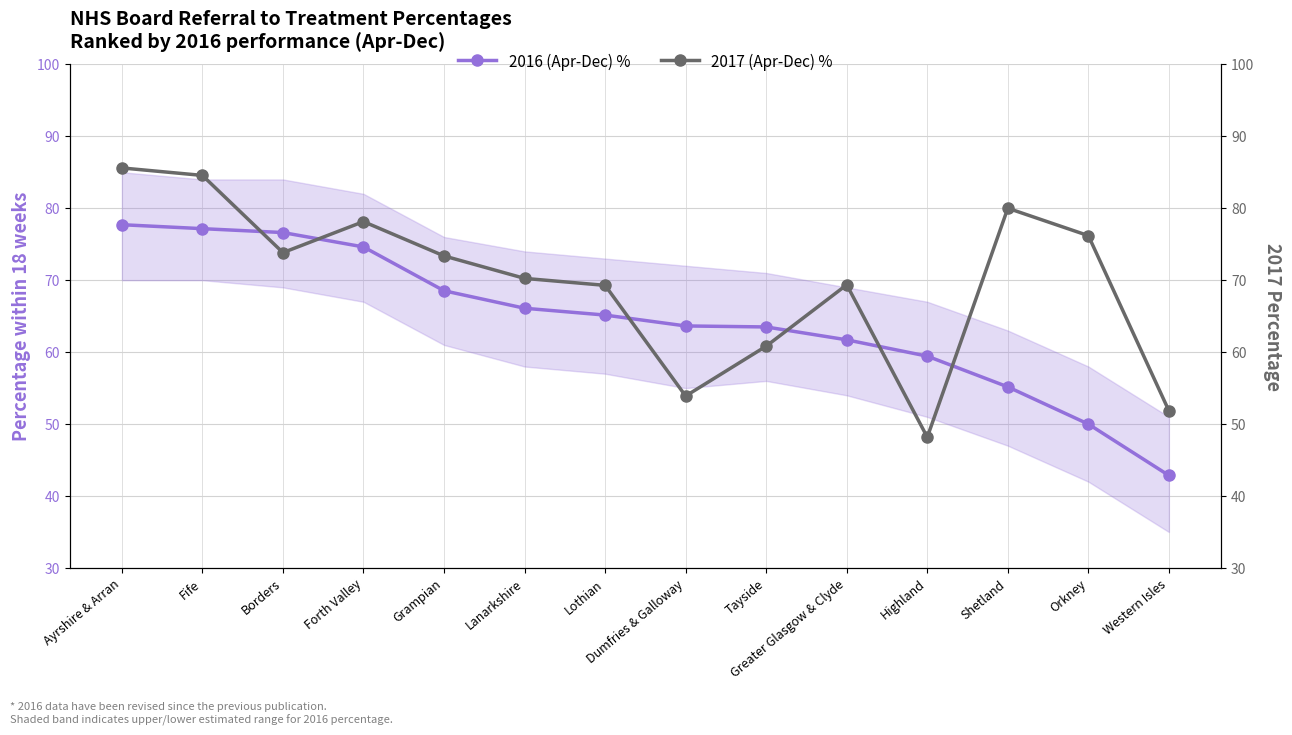

Reading left to right, what are all the values shown in this chart?

2016 (Apr-Dec) %: Ayrshire & Arran=77.7	Fife=77.2	Borders=76.6	Forth Valley=74.6	Grampian=68.5	Lanarkshire=66.1	Lothian=65.2	Dumfries & Galloway=63.6	Tayside=63.5	Greater Glasgow & Clyde=61.7	Highland=59.4	Shetland=55.2	Orkney=50.0	Western Isles=42.9
2017 (Apr-Dec) %: Ayrshire & Arran=85.6	Fife=84.6	Borders=73.8	Forth Valley=78.1	Grampian=73.4	Lanarkshire=70.2	Lothian=69.3	Dumfries & Galloway=53.9	Tayside=60.8	Greater Glasgow & Clyde=69.4	Highland=48.2	Shetland=80.0	Orkney=76.2	Western Isles=51.9